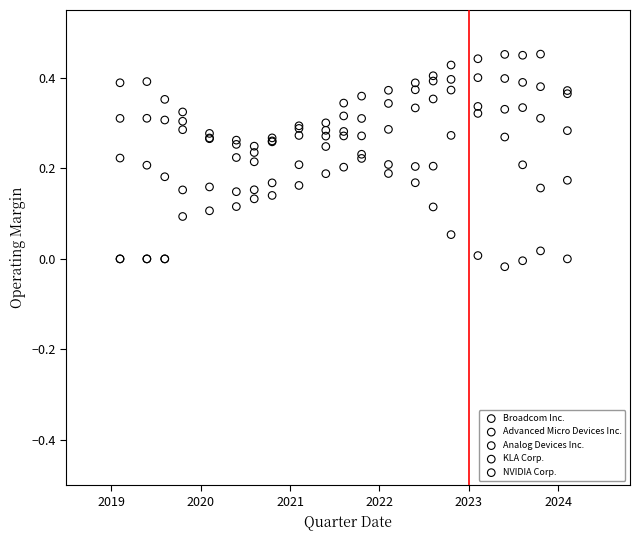

What are all the series names shown in the legend?

Broadcom Inc., Advanced Micro Devices Inc., Analog Devices Inc., KLA Corp., NVIDIA Corp.